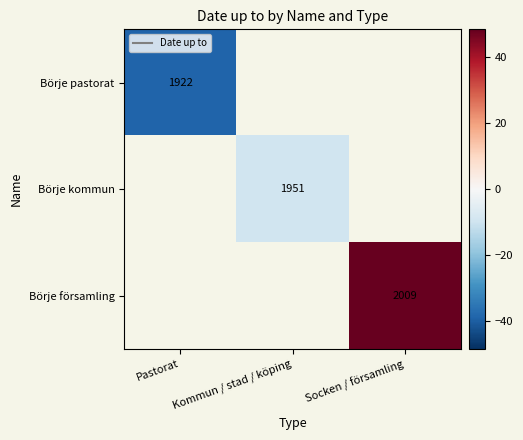

Rank the series by their average value, from lowest to highest.

Börje pastorat, Börje kommun, Börje församling